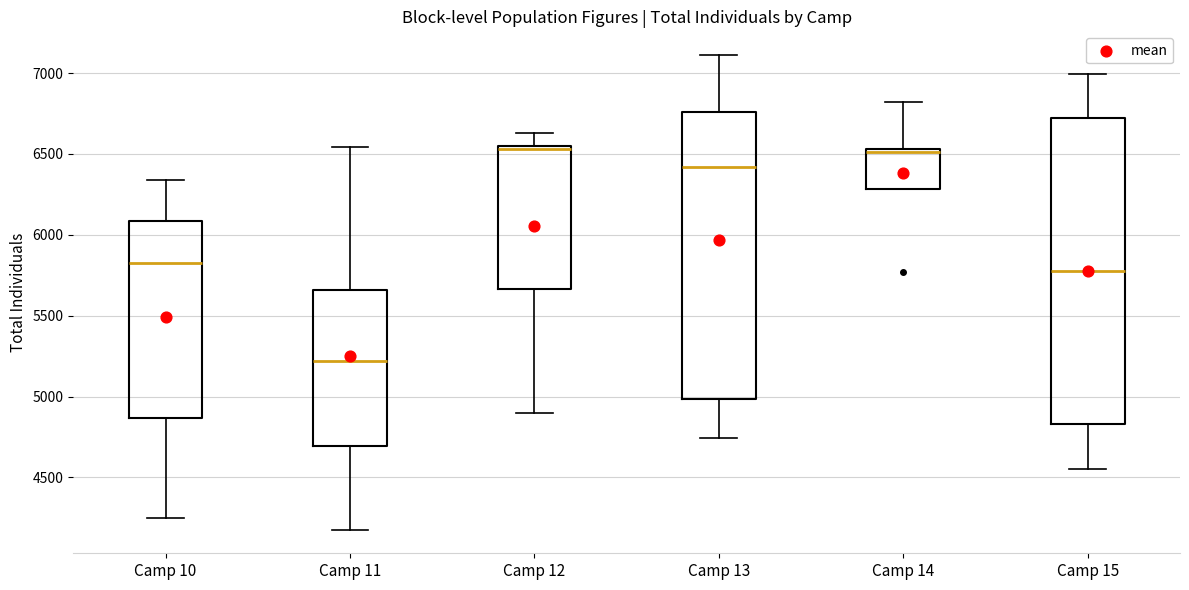

Reading left to right, read every box against the y-axis: the position of its median line, the range the box covers, and the ends of its whiskers. The values are not printed on the chart, so give them approximately, as read against the axis.

Camp 10: median 5800, box 4850 to 6100, whiskers 4250 to 6350
Camp 11: median 5200, box 4700 to 5650, whiskers 4200 to 6550
Camp 12: median 6550 (just below the box's upper edge), box 5650 to 6550, whiskers 4900 to 6650
Camp 13: median 6400, box 5000 to 6750, whiskers 4750 to 7100
Camp 14: median 6500, box 6300 to 6550, whiskers 6300 to 6800
Camp 15: median 5800, box 4850 to 6700, whiskers 4550 to 7000